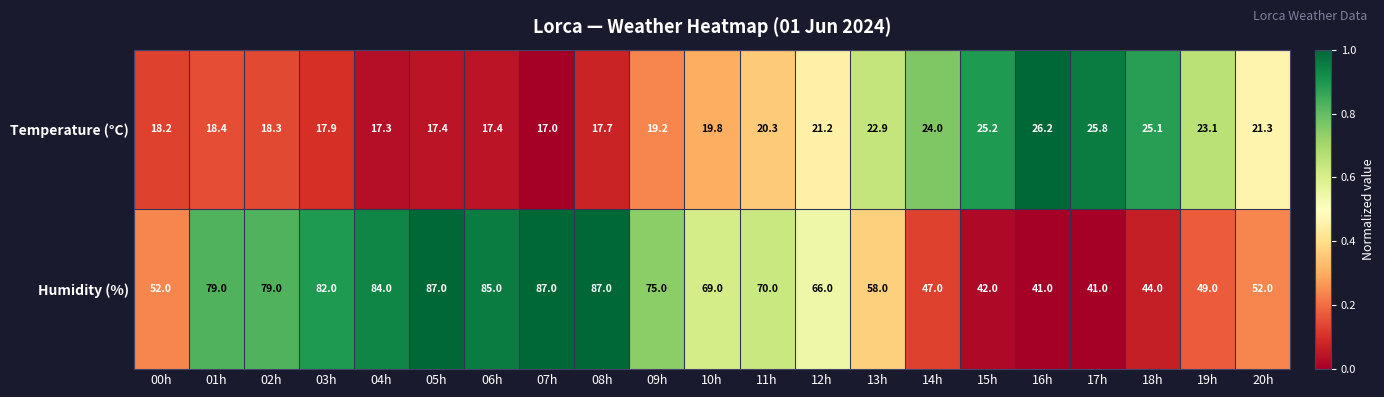

Which category has the highest value in the Temperature (°C) series?

16h